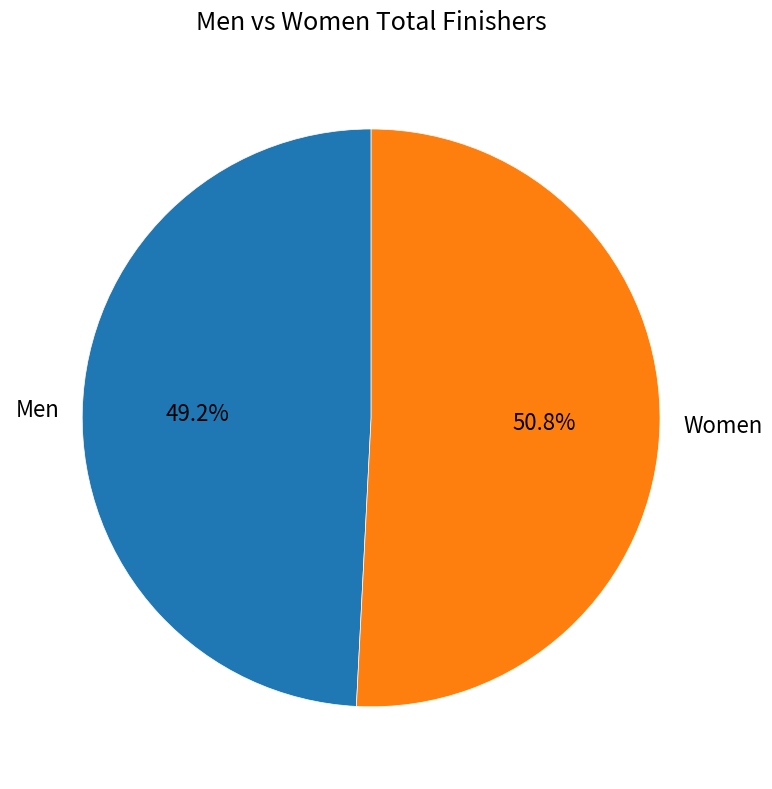

What percentage do Women and Men together represent?

100.0%